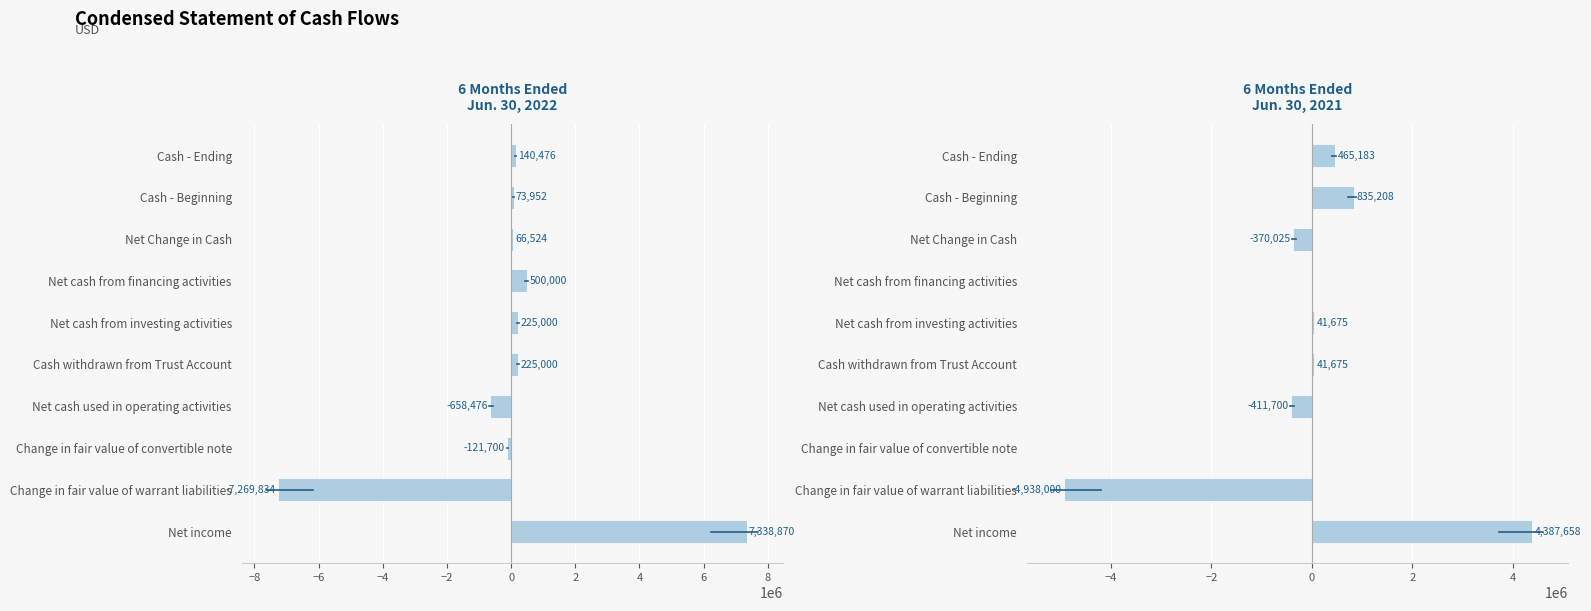

Reading left to right, extract all data points from this chart.

6 Months Ended
Jun. 30, 2022: 7338870	-7269834	-121700	-658476	225000	225000	500000	66524	73952	140476
6 Months Ended
Jun. 30, 2021: 4387658	-4938000	0	-411700	41675	41675	0	-370025	835208	465183